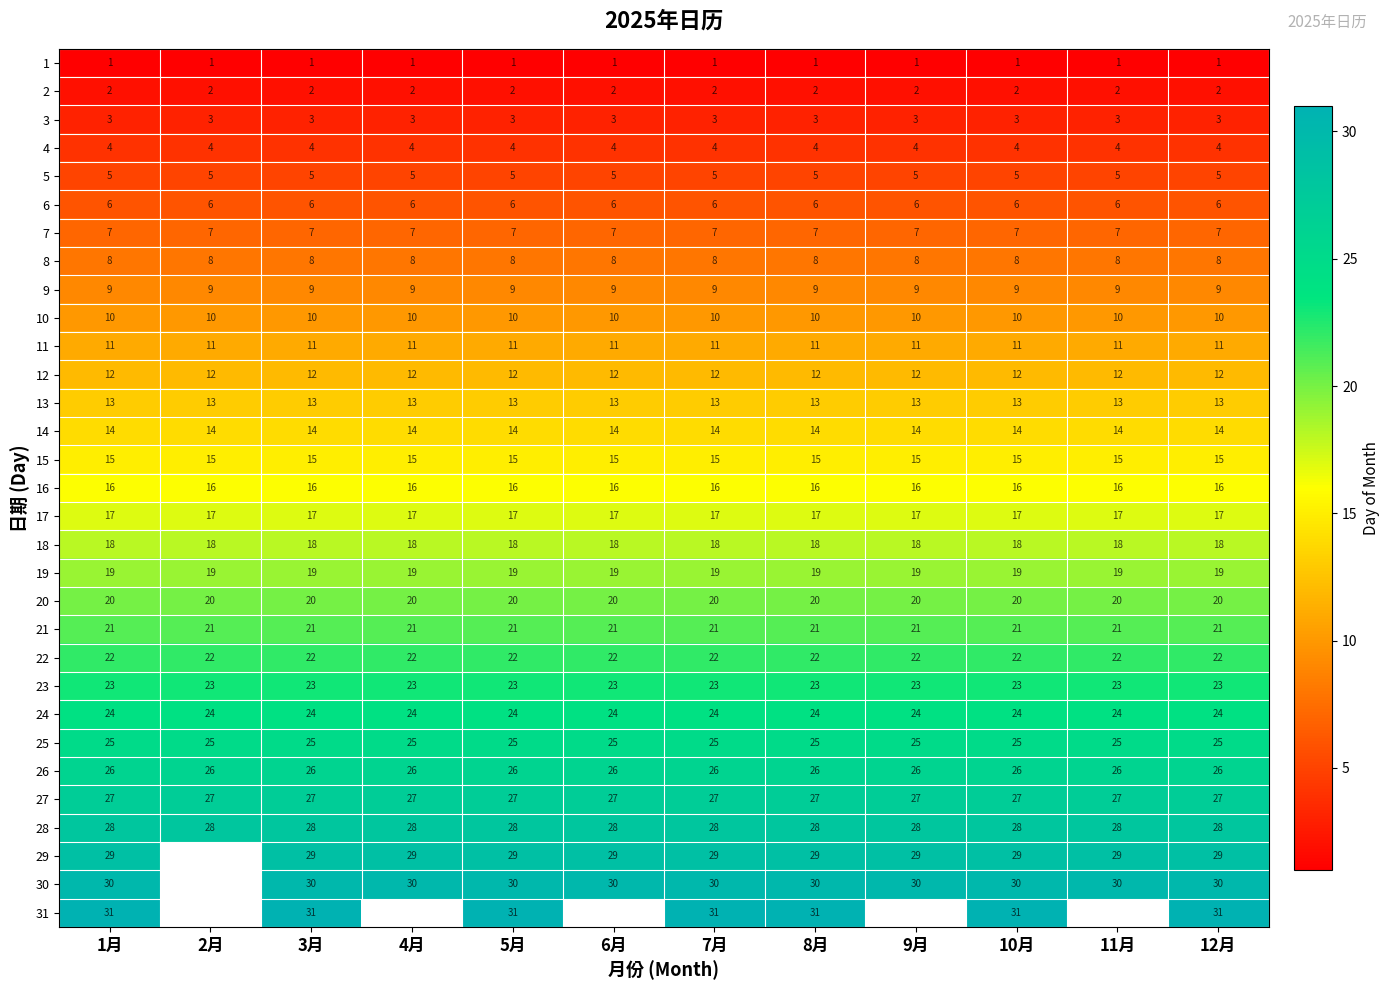

The 27 series shows 42 at 4月. True or false?

False